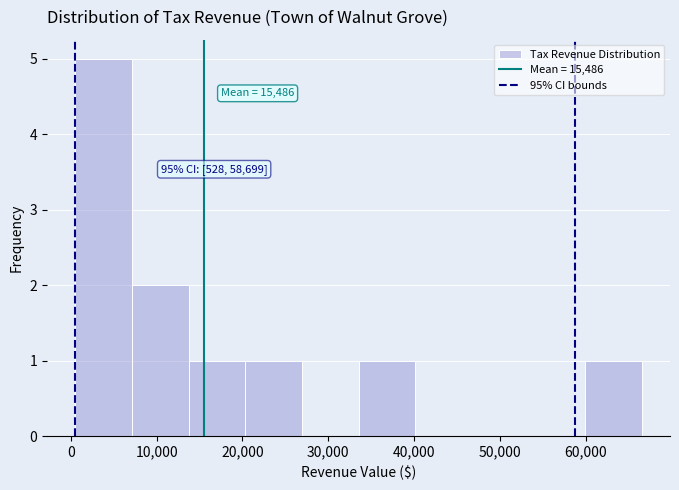

Which range on the x-axis has the tallest bar?

1000 to 7000